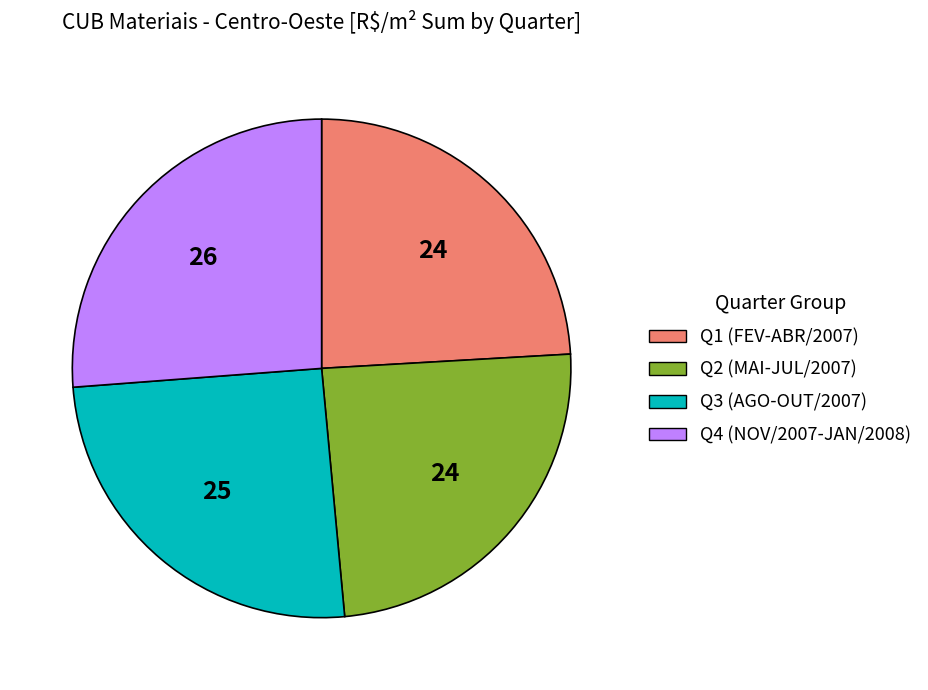

Is there any slice that represents more than half of the pie?

No